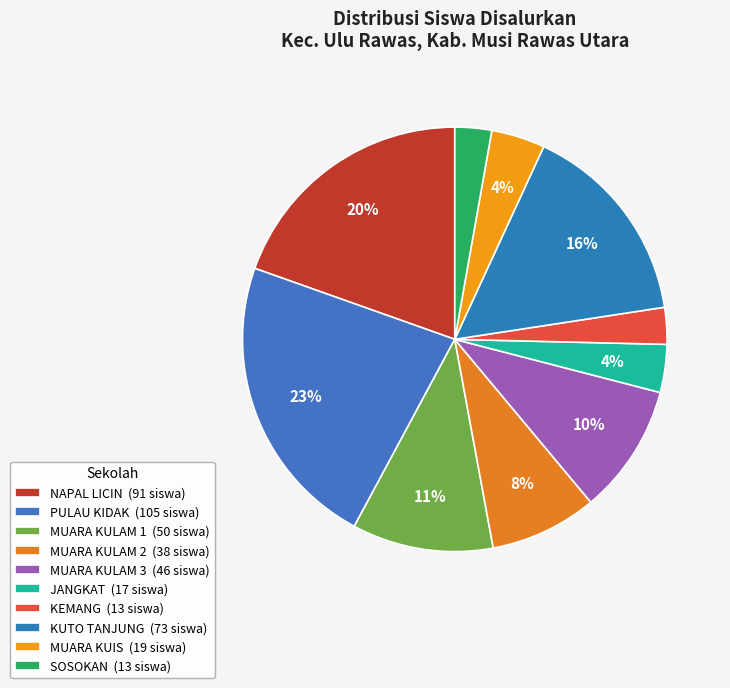

How many segments does this pie chart have?

10